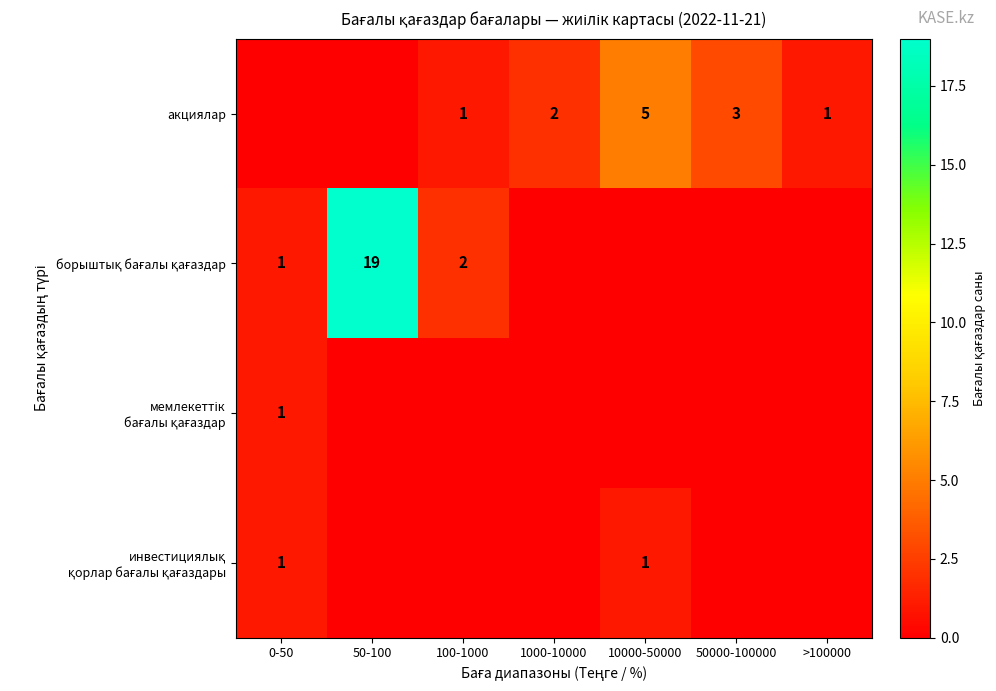

Is it true that акциялар equals 0 at 100-1000?

False